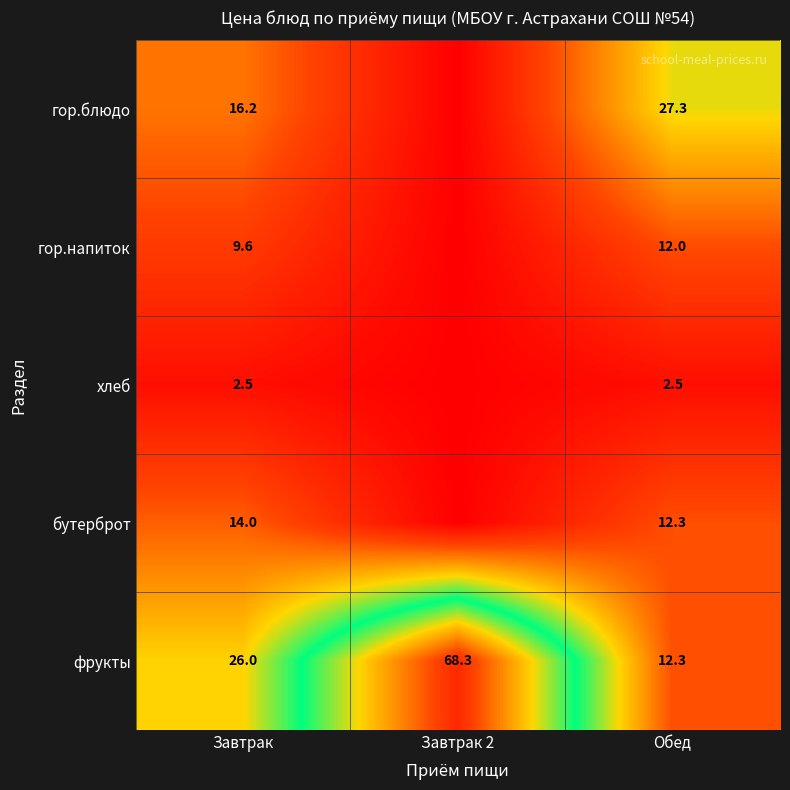

True or false: фрукты has a value of 20.3 at Завтрак 2.

False